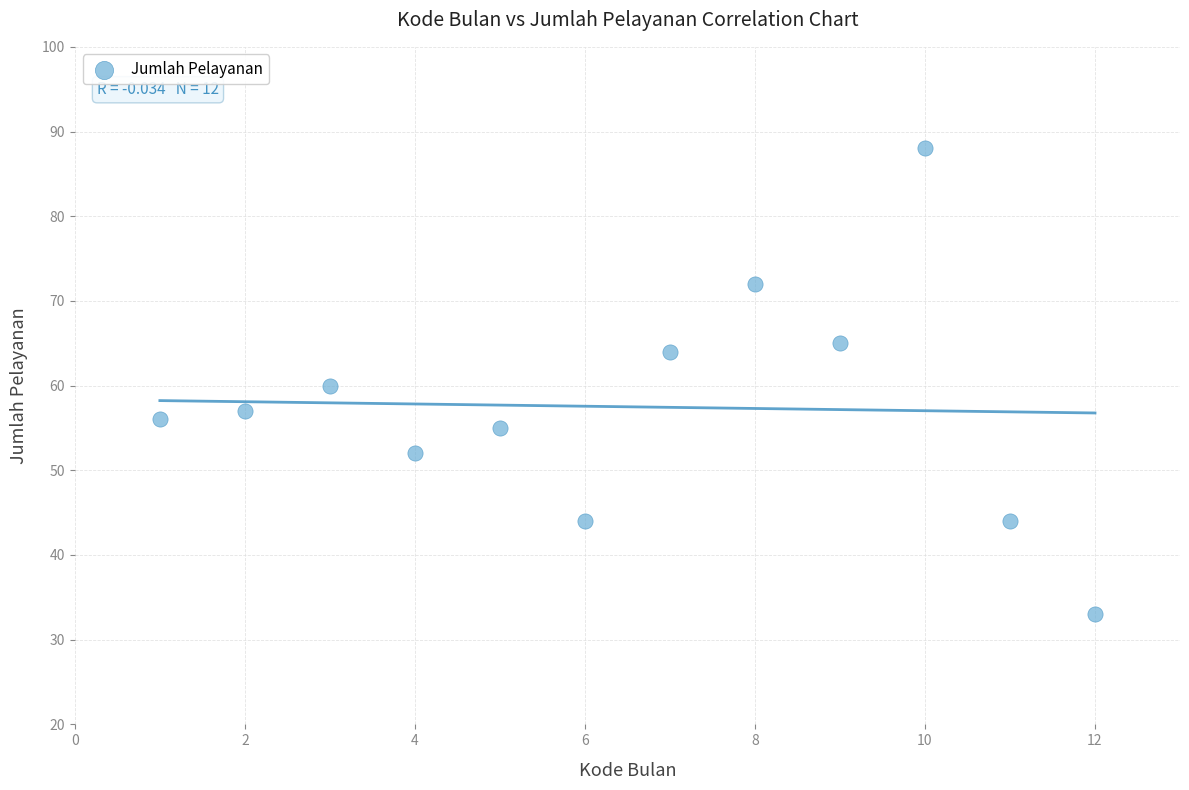

What is the average Y value?

58